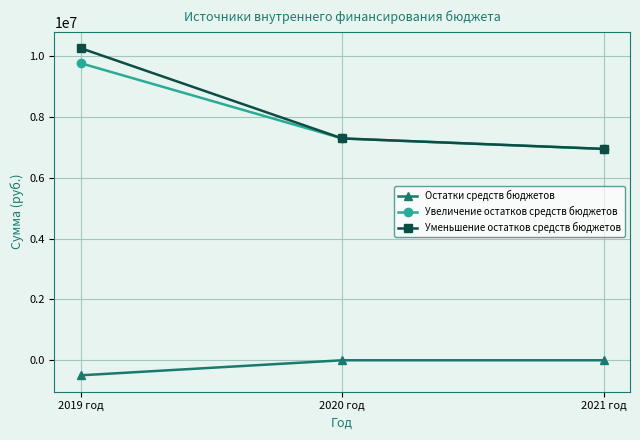

Which series has the largest range (max minus min)?

Уменьшение остатков средств бюджетов